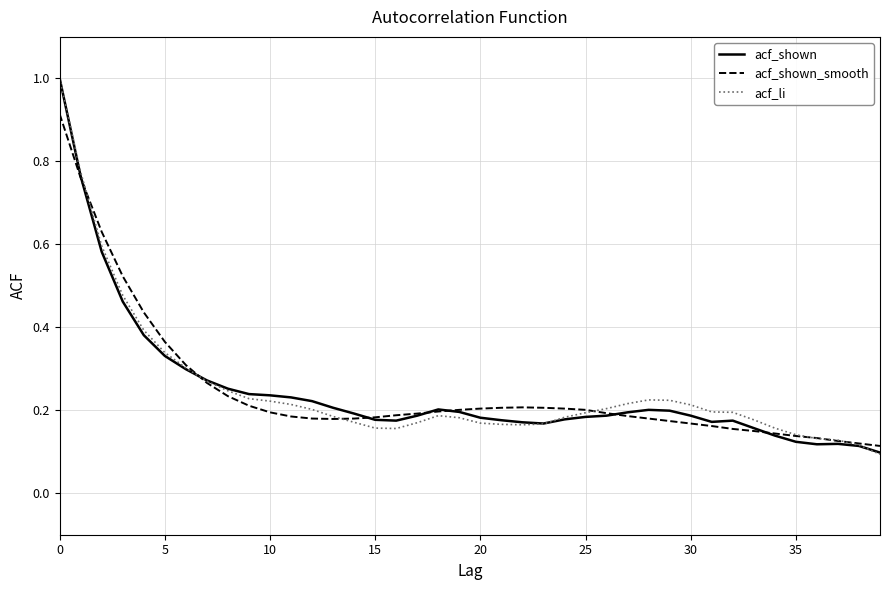

What is the highest value of the acf_li series?

1.0